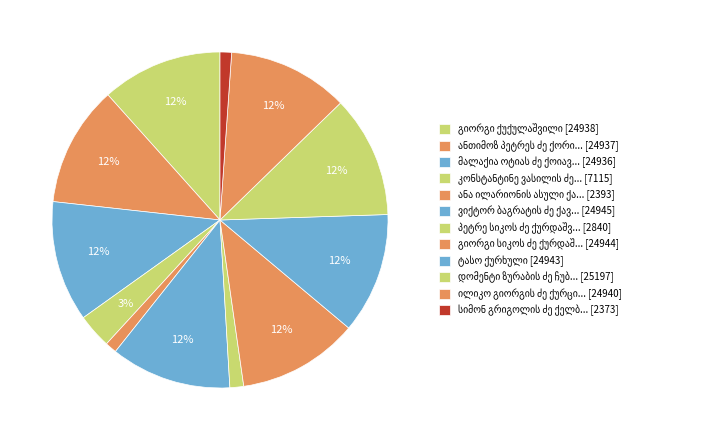

Which slice is the largest?

დომენტი ზურაბის ძე ჩუბინიძე